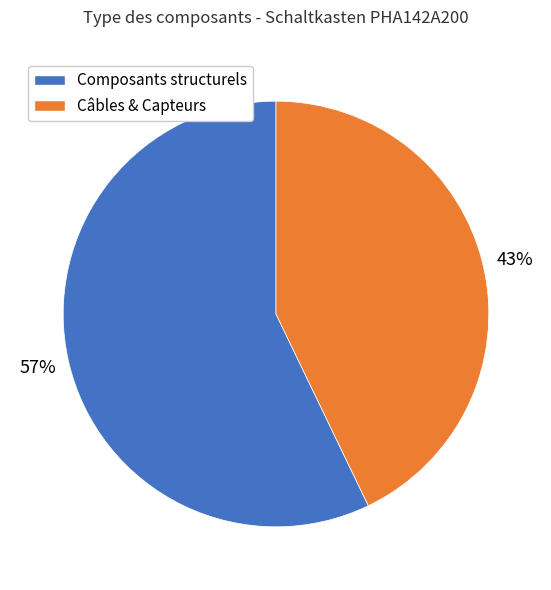

Rank the categories by value from highest to lowest.

Composants structurels, Câbles & Capteurs